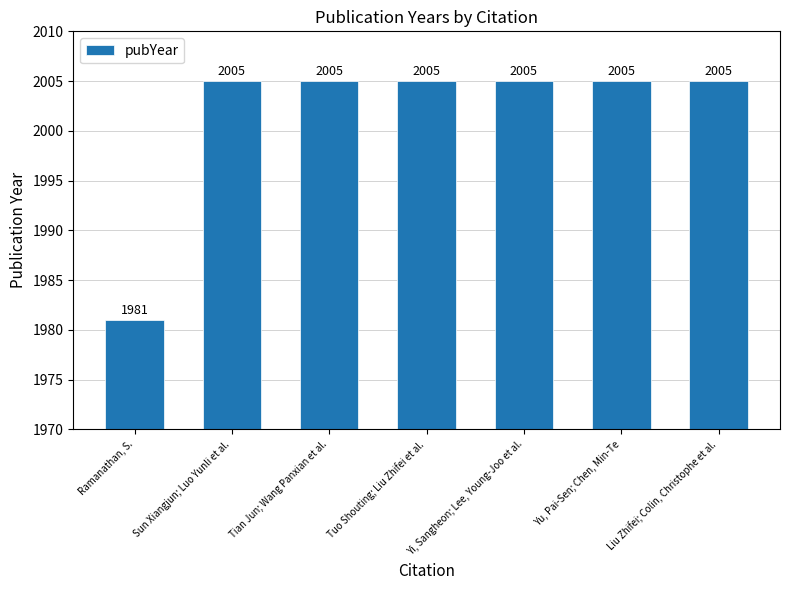

Where is the data nearest to the value 1993?

Ramanathan, S.